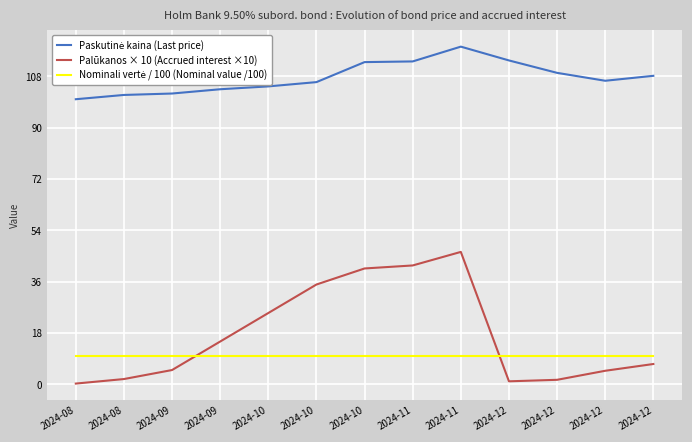

Does the chart have visible grid lines?

Yes